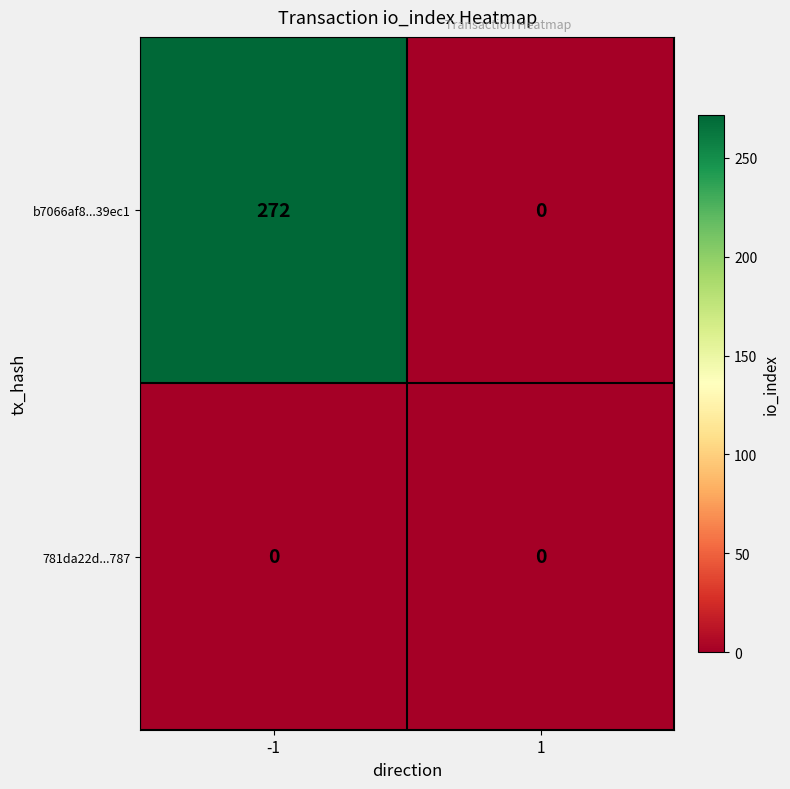

Count the number of categories in the chart.

2